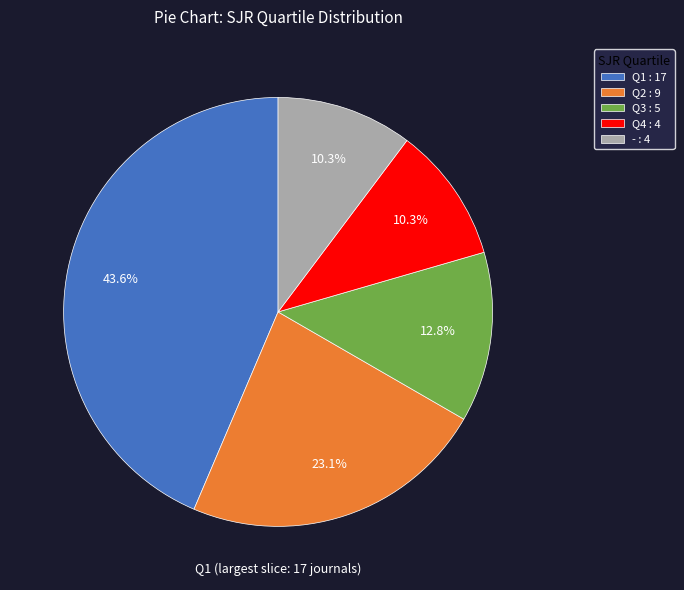

Is Q3 the majority of the pie?

No